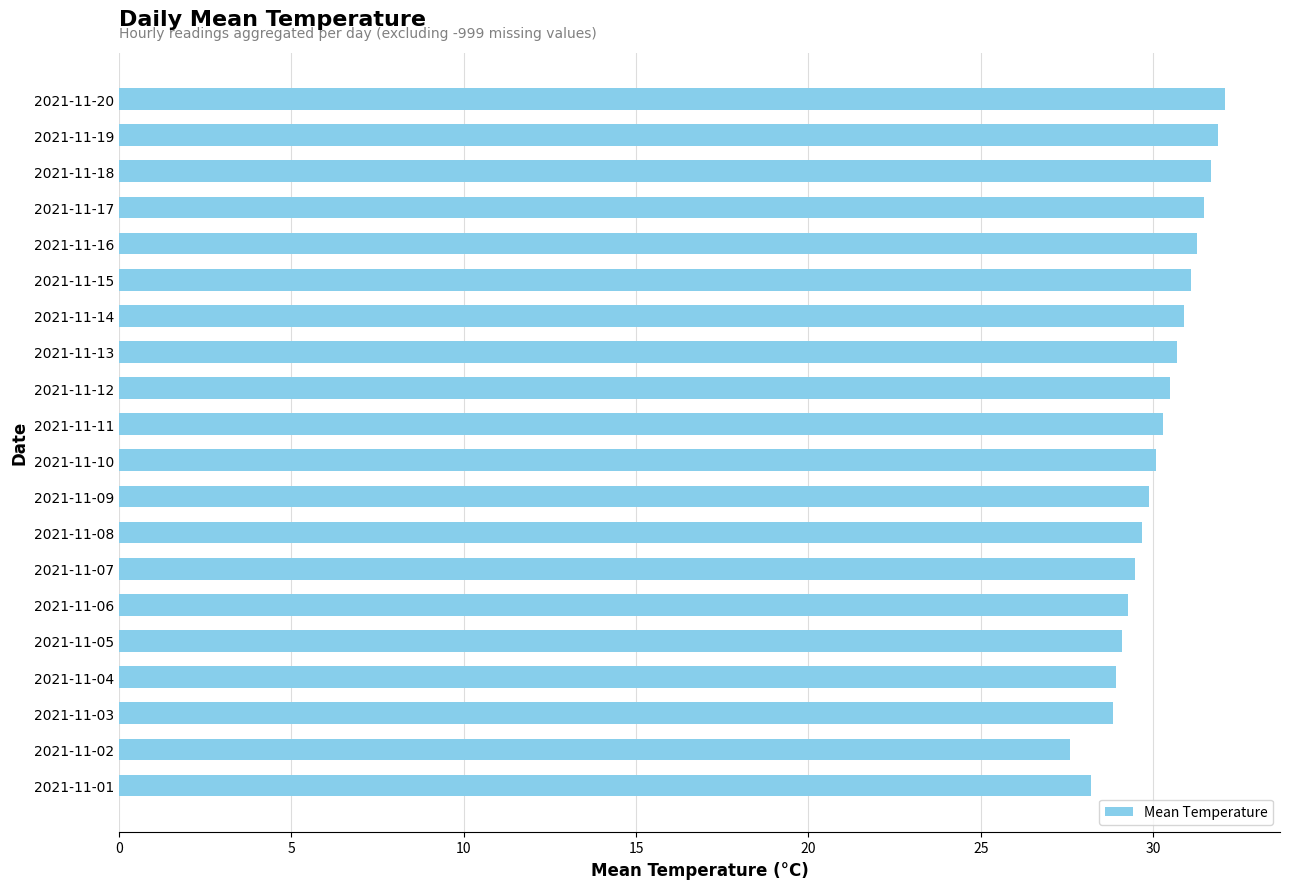

What is the change in value from 2021-11-04 to 2021-11-08?

+0.8